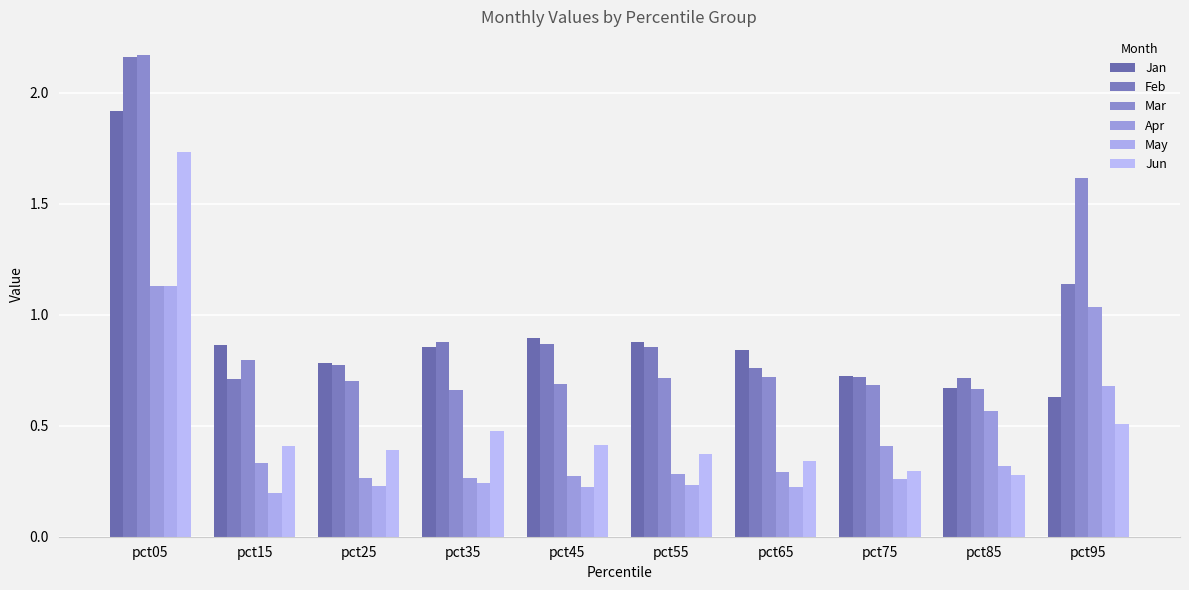

What is the value of the Jan bar at the 10th from the left?

0.6